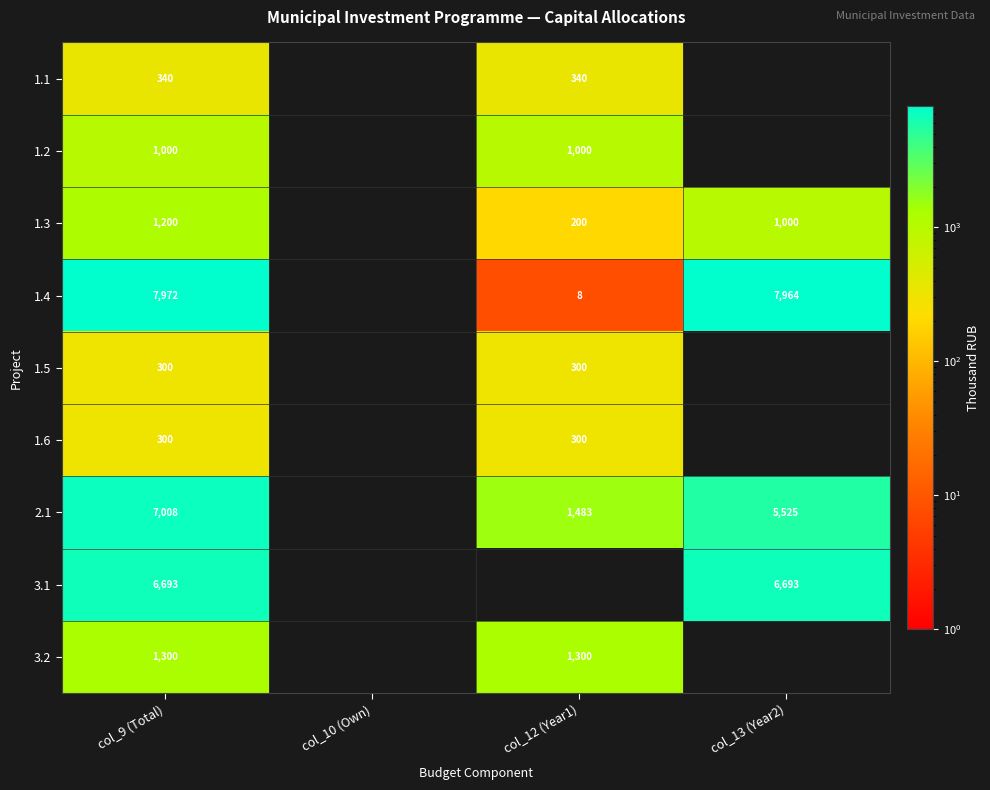

The value of 1.4 at col_13 (Year2) is 7964. True or false?

True